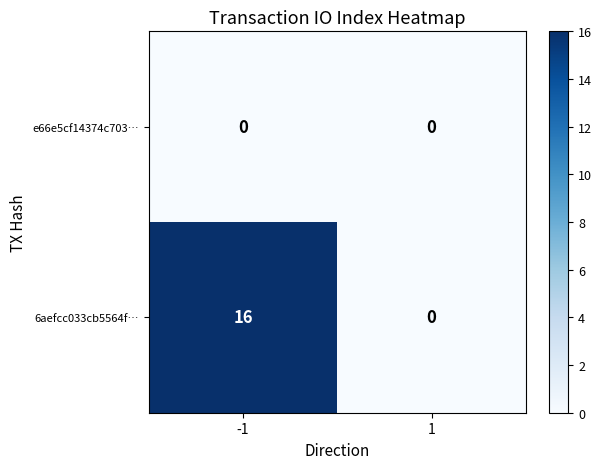

The value of e66e5cf14374c703… at 1 is 0. True or false?

True